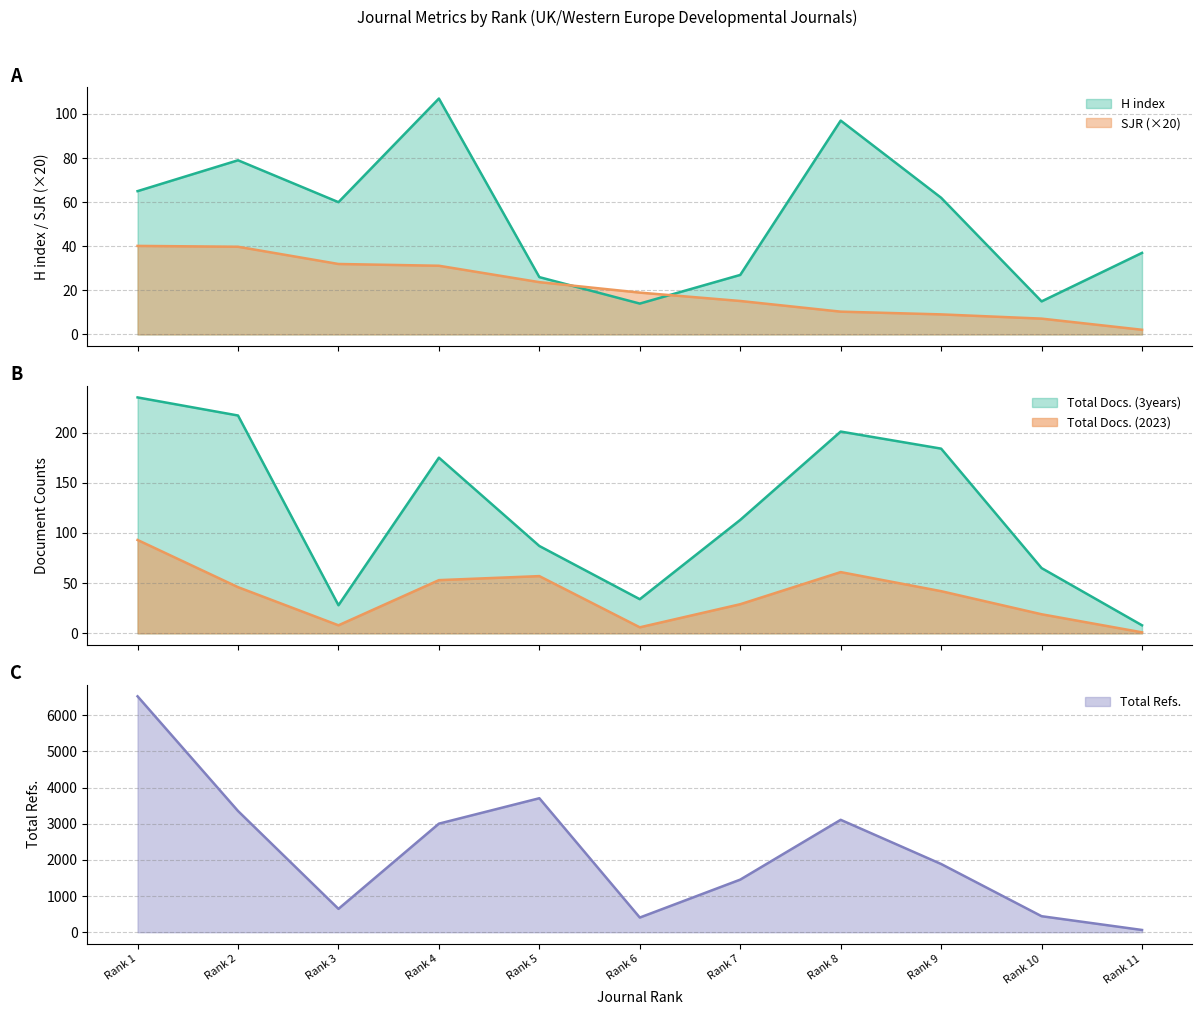

True or false: SJR has more than 1 interior local peaks.

False